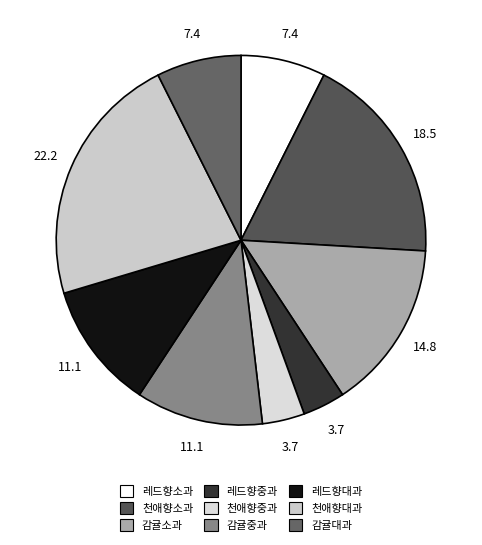

What is the total percentage of 감귤대과 and 천애향대과?

29.6%